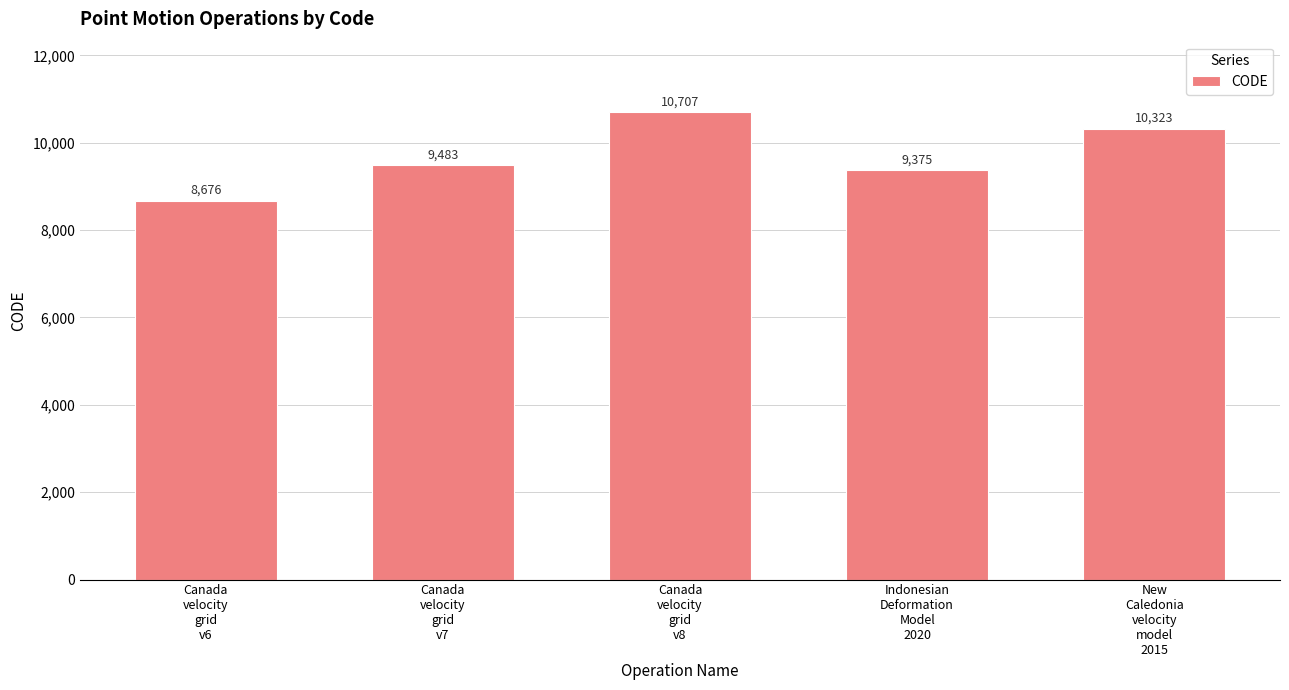

What is the difference between the maximum and minimum values?

2031